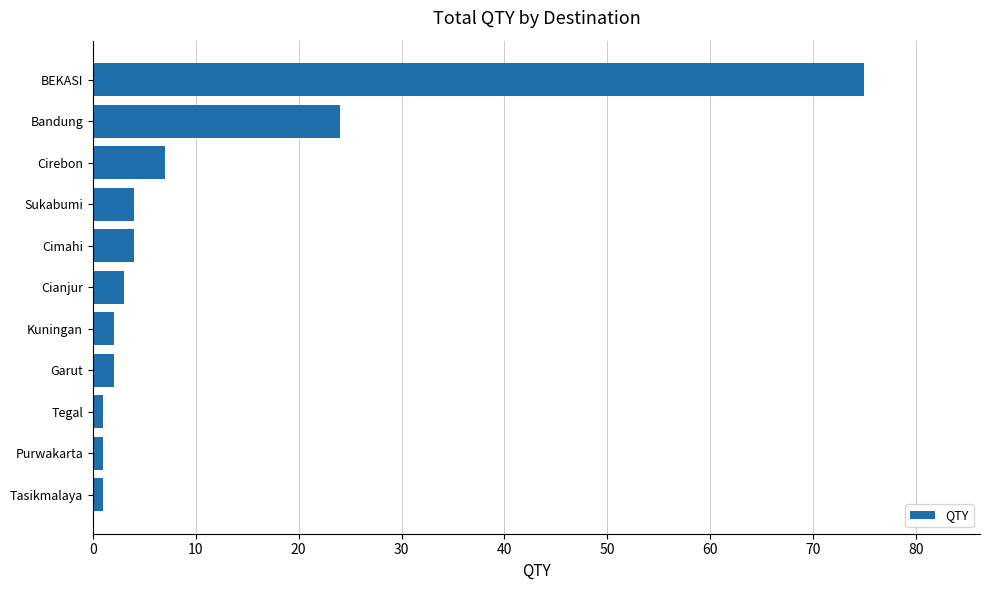

True or false: the data shows 3 at Cianjur.

True